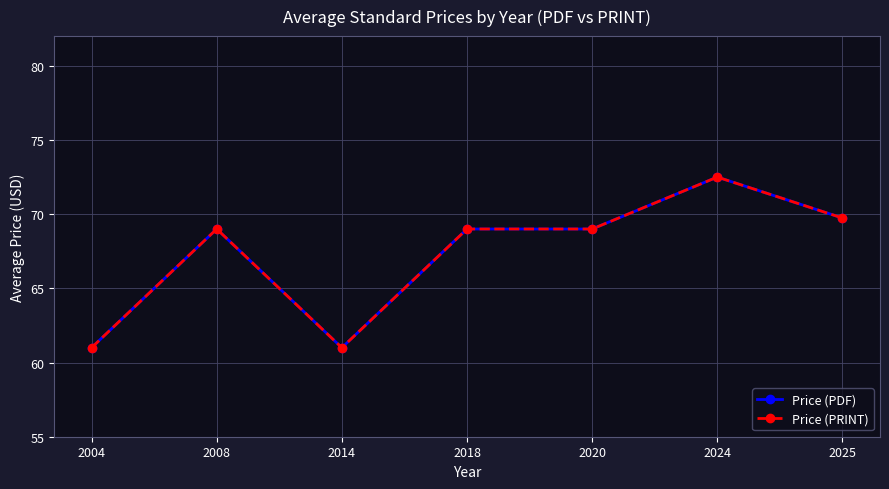

True or false: Price (PDF) has more than 1 points higher than both neighbors.

True